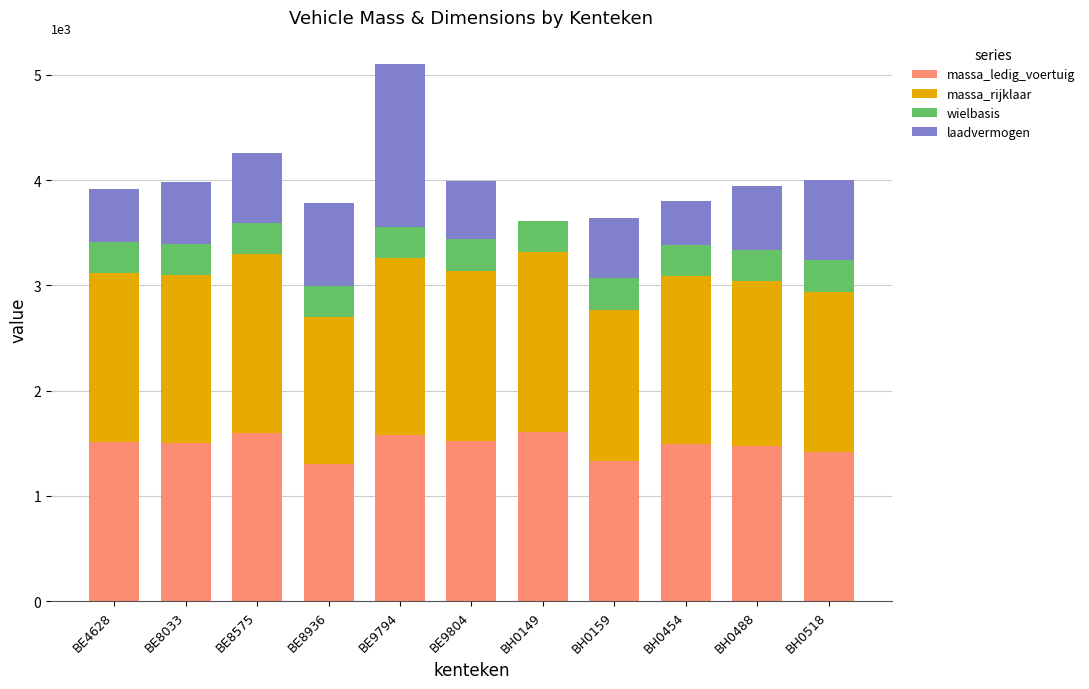

The massa_ledig_voertuig series shows 1610 at BH0149. True or false?

True